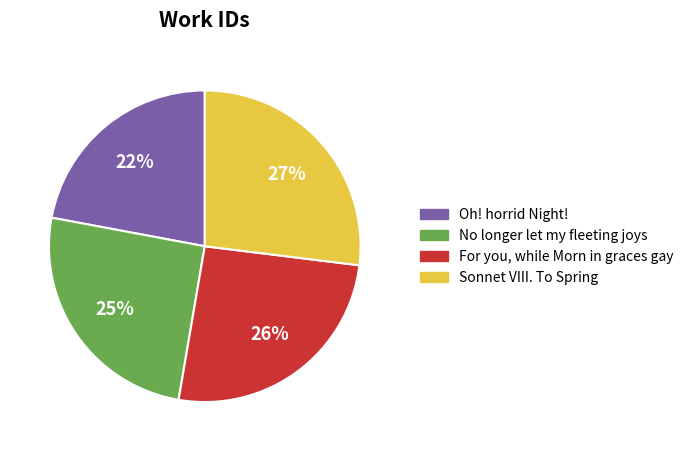

Is the sum of No longer let my fleeting joys and For you, while Morn in graces gay greater than half?

Yes